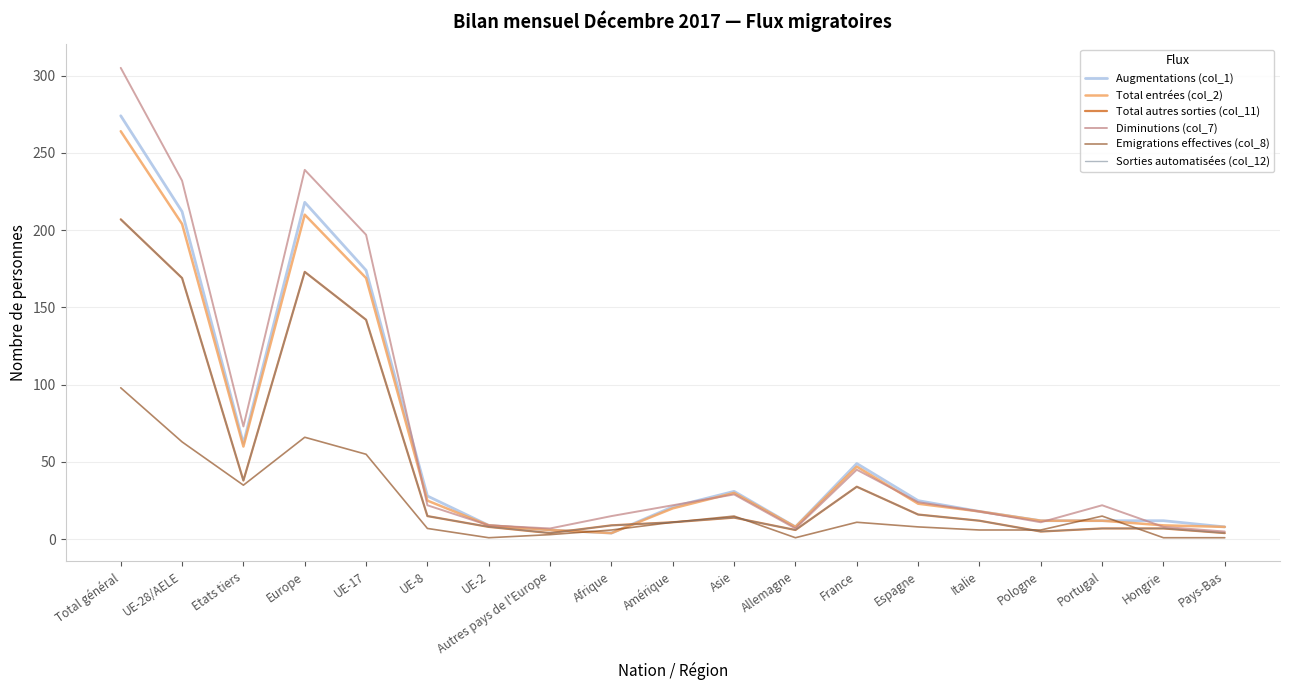

Is this an area chart (filled region under the line)?

No